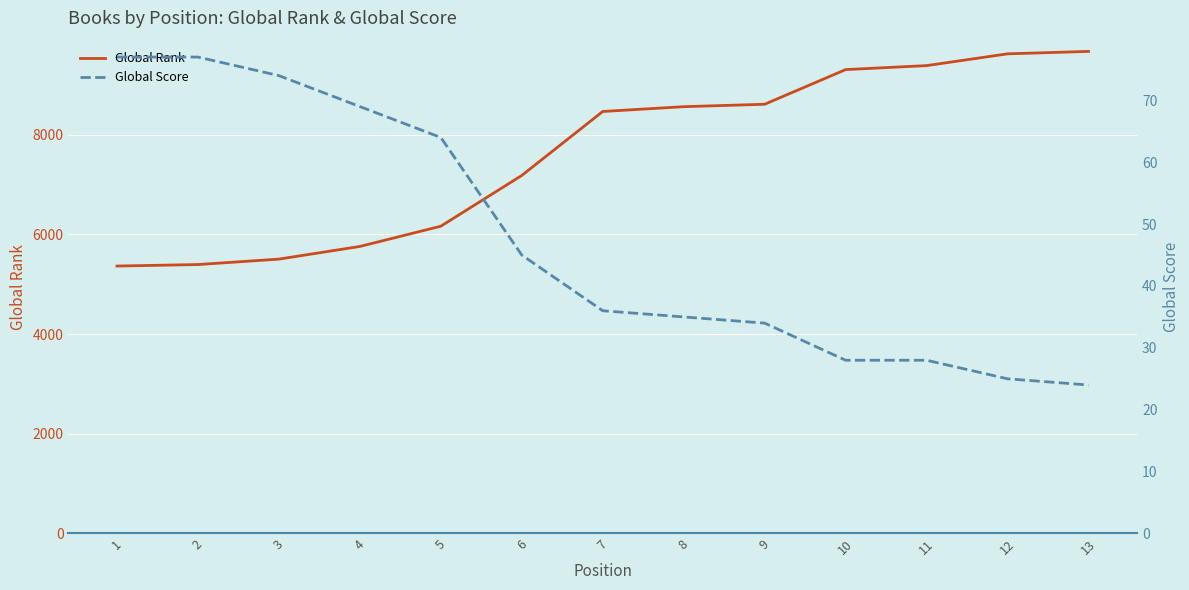

What is the difference between the Global Score values at 12 and 2?

52